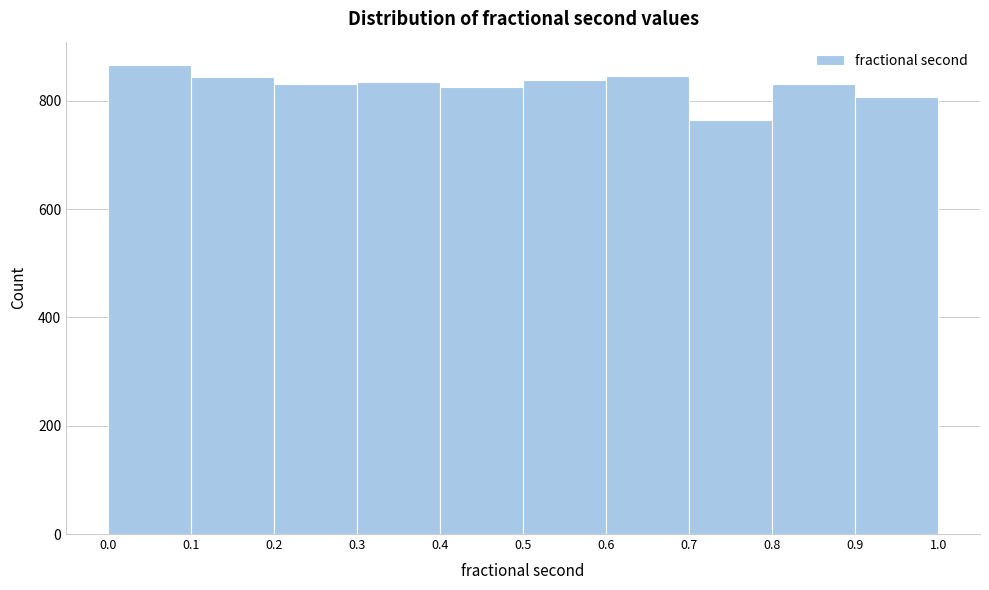

Reading left to right, transcribe this chart: for each bar, give the range it covers on the x-axis and its height. The values are not printed on the chart, so give them approximately, as read against the axis.

0.0 to 0.1: 860
0.1 to 0.2: 840
0.2 to 0.3: 840
0.3 to 0.4: 840
0.4 to 0.5: 820
0.5 to 0.6: 840
0.6 to 0.7: 840
0.7 to 0.8: 760
0.8 to 0.9: 840
0.9 to 1.0: 800